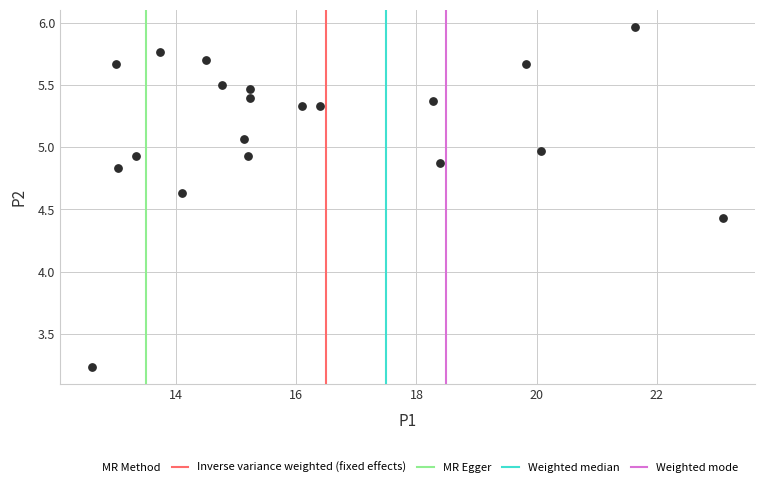

What is the range of Y values (max minus min)?

2.7